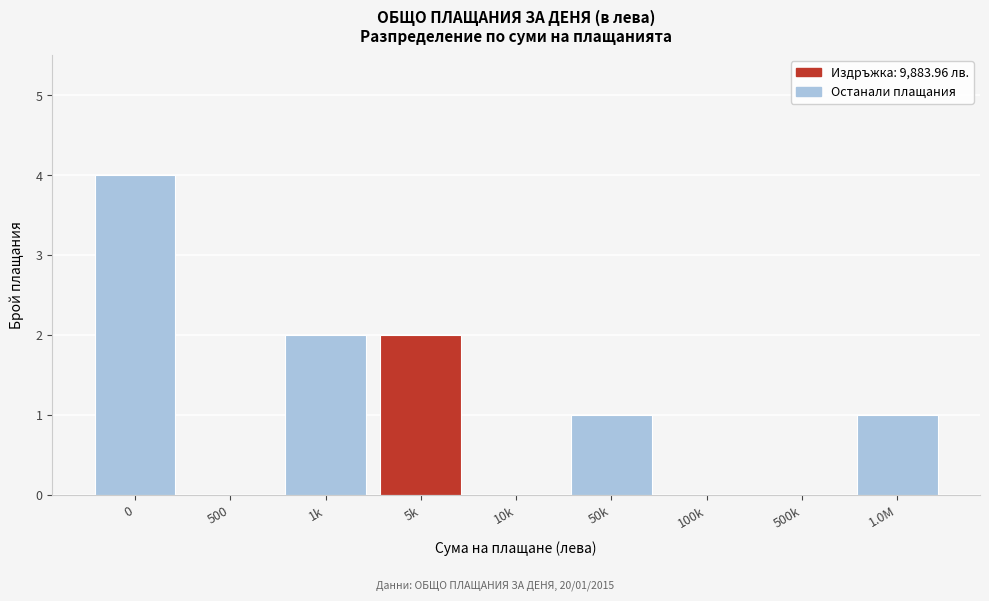

Reading left to right, what are all the values shown in this chart?

0=4	500=0	1k=2	5k=2	10k=0	50k=1	100k=0	500k=0	1.0M=1